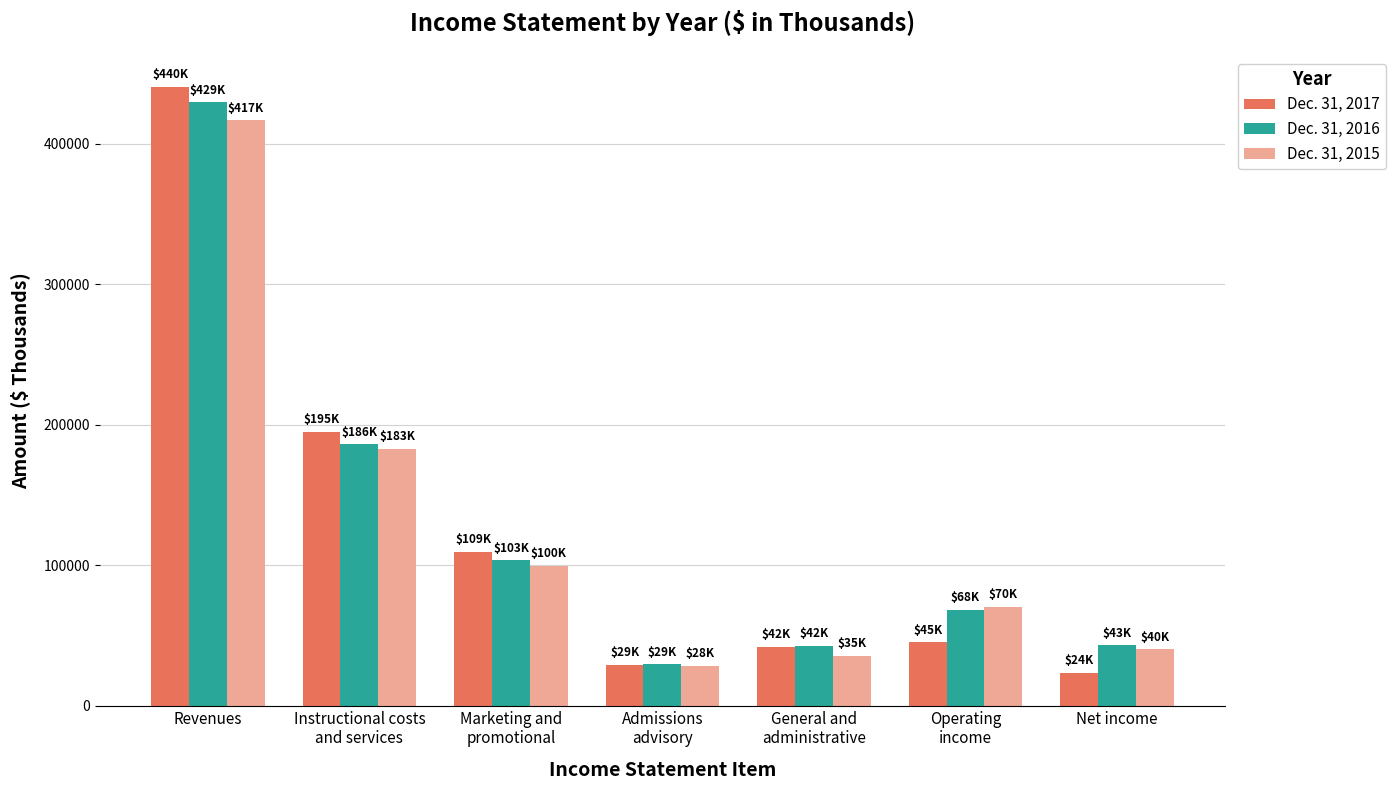

What is the value of the Dec. 31, 2016 bar at the 6th from the left?

68207